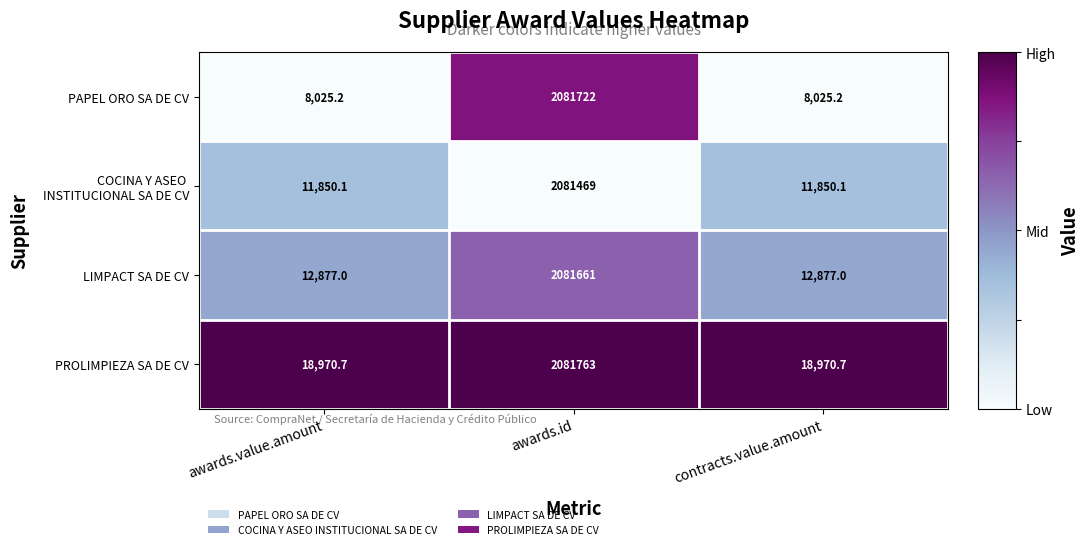

At which category is the sum across all series the highest?

awards.id